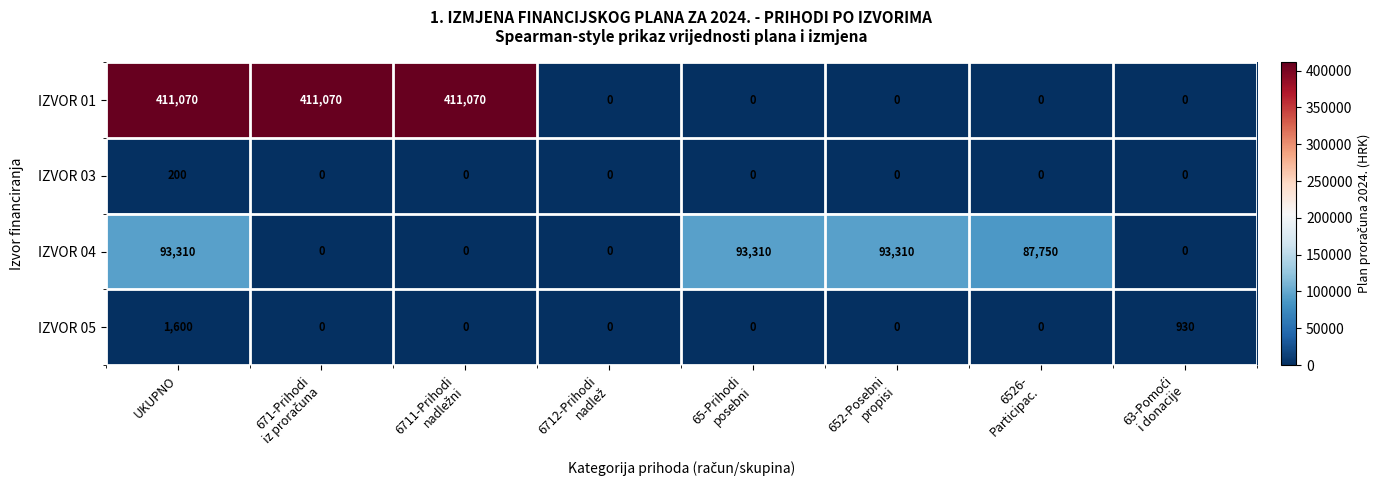

The value of IZVOR 04 at UKUPNO is 93310. True or false?

True